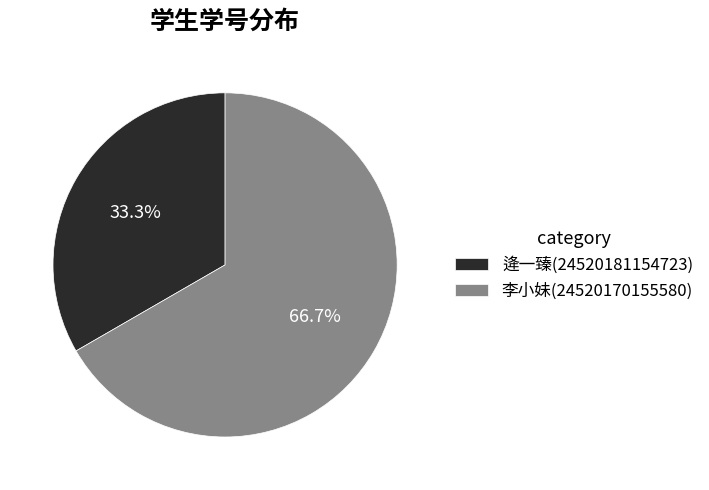

To the nearest percent, what is the combined percentage of 逄一臻(24520181154723) and 李小妹(24520170155580)?

100%